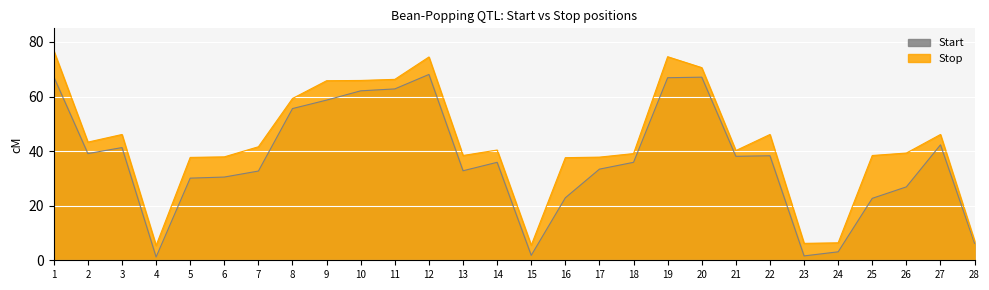

At how many categories does at least one series exceed 52?

8